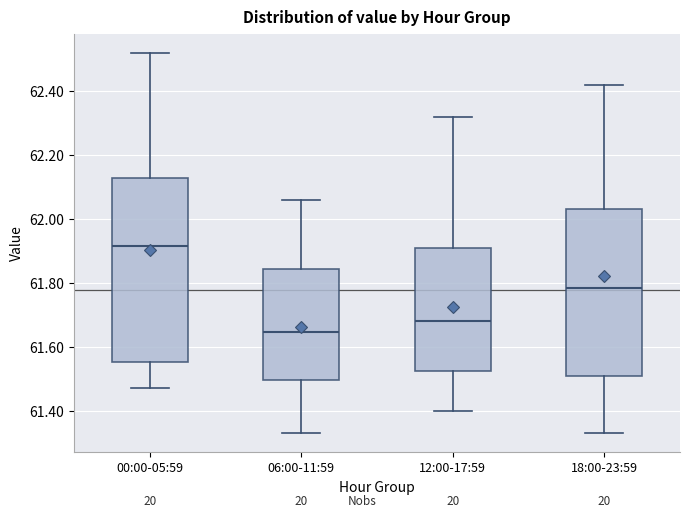

Where does the median line of the box for 18:00-23:59 sit on the y-axis? The values are not printed on the chart, so give them approximately, as read against the axis.

61.78